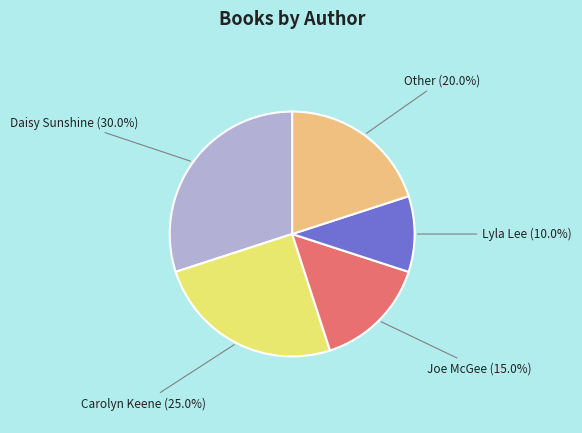

What is the smallest slice in the pie chart?

Lyla Lee